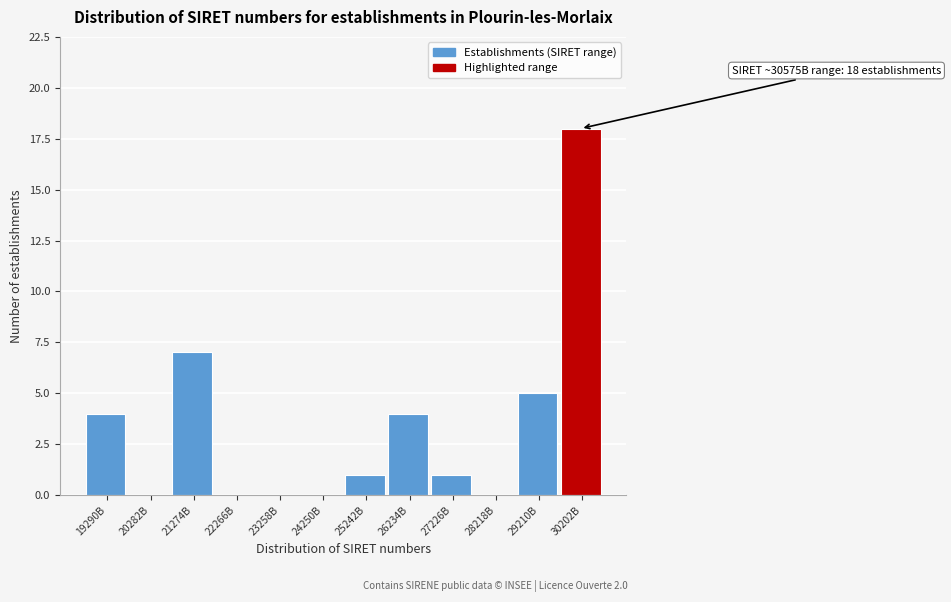

Reading right to left, extract all data points from this chart.

30202B=18	29210B=5	28218B=0	27226B=1	26234B=4	25242B=1	24250B=0	23258B=0	22266B=0	21274B=7	20282B=0	19290B=4